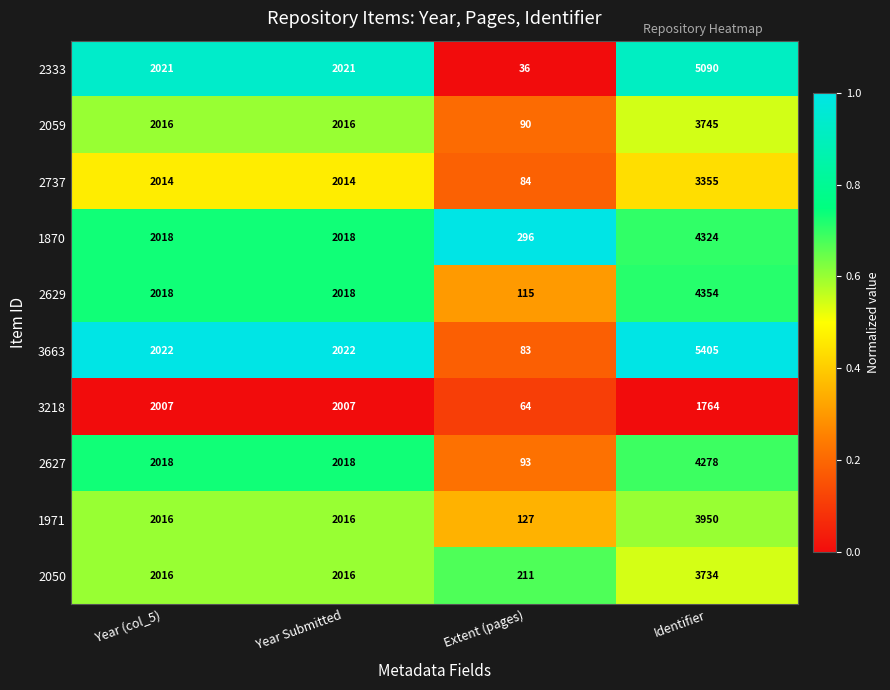

Between Year (col_5) and Identifier, which series saw the biggest shift?

3663